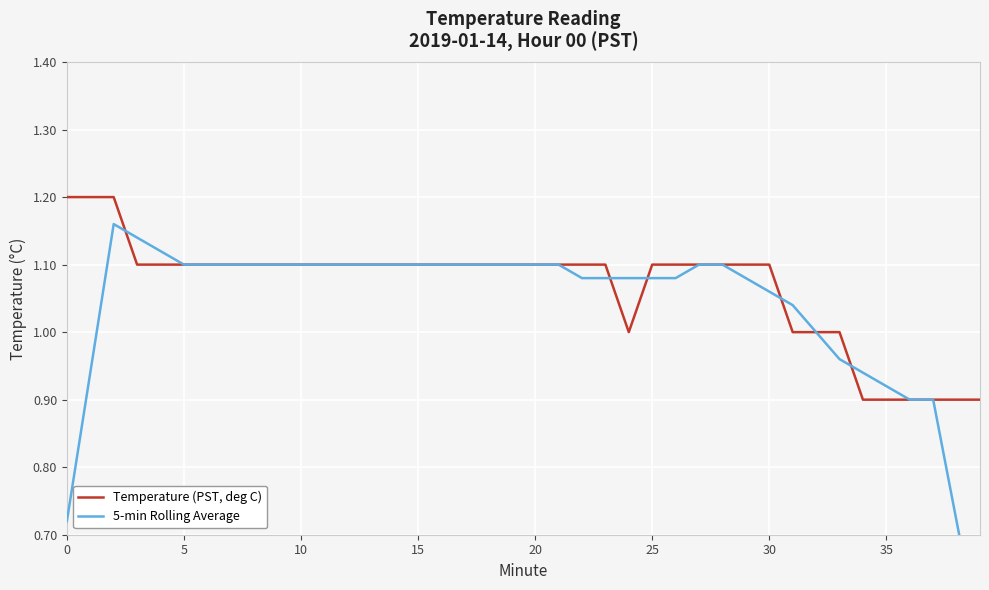

The value of Temperature (PST, deg C) at 15 is 1.1. True or false?

True